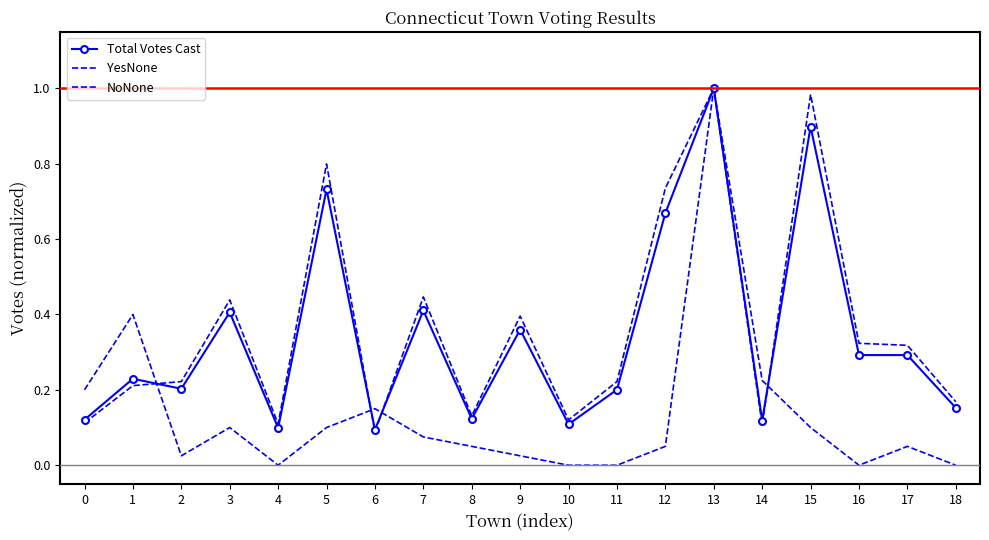

What are all the series names shown in the legend?

Total Votes Cast, YesNone, NoNone